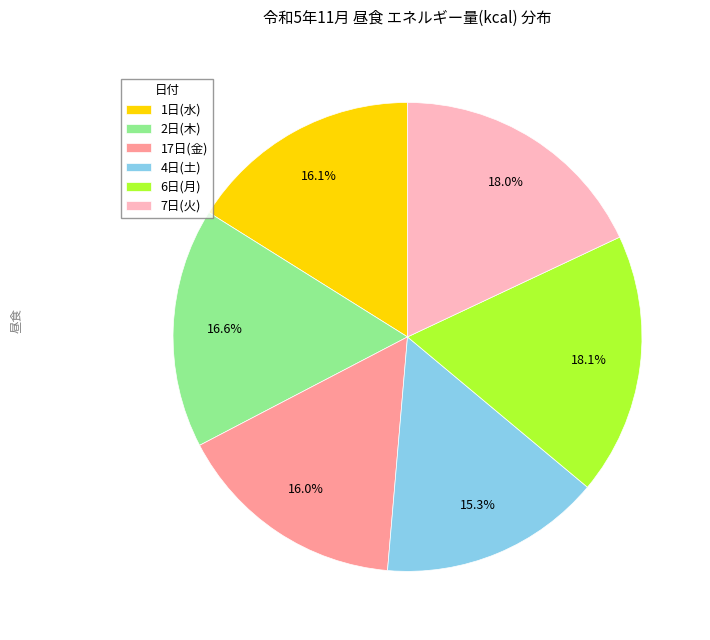

What is the smallest slice in the pie chart?

4日(土)